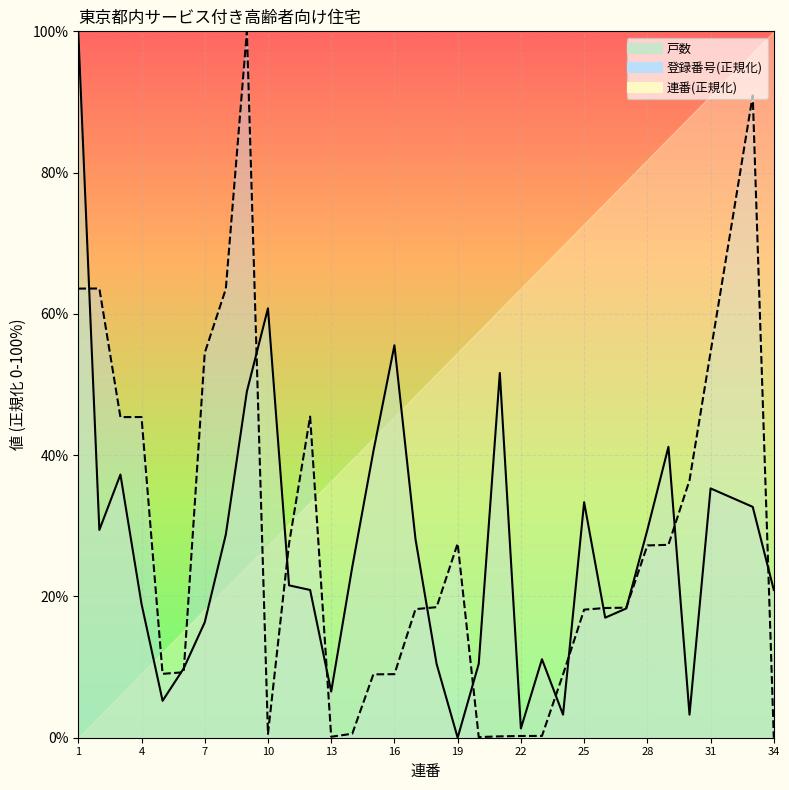

Which category has the highest value in the 戸数 series?

1